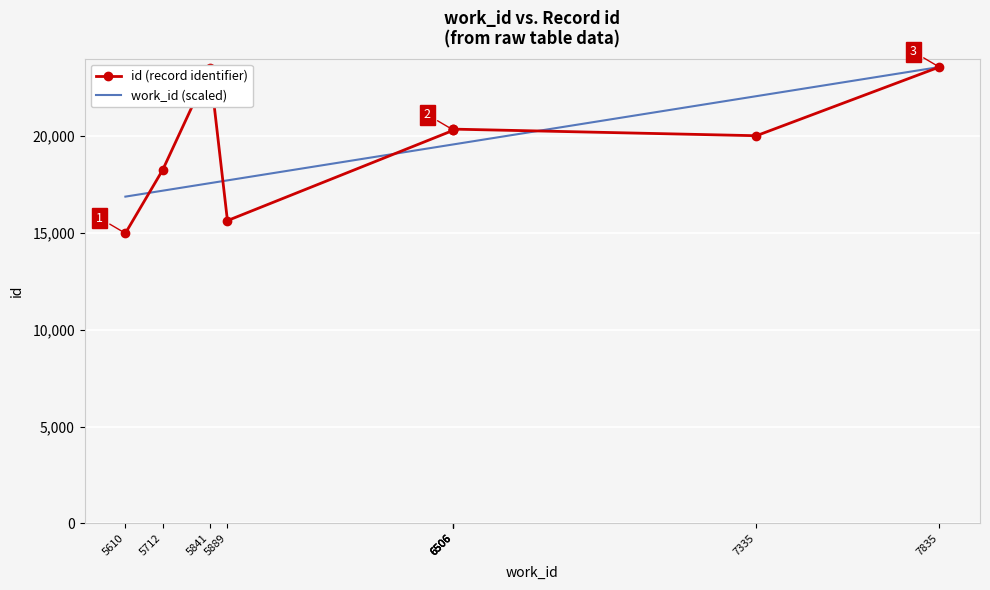

At which category is the sum across all series the highest?

7835